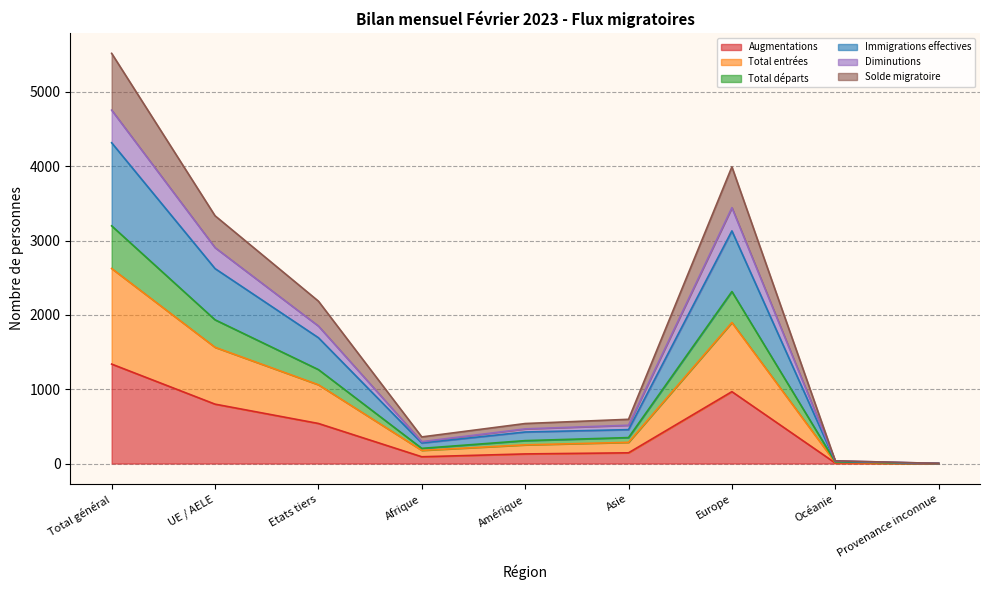

At which label does Augmentations reach its peak?

Total général